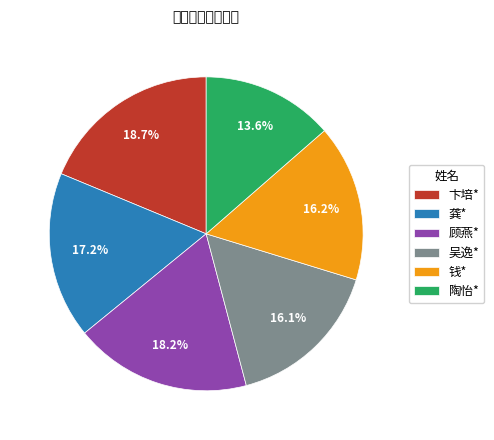

What is the largest slice in the pie chart?

卞培*